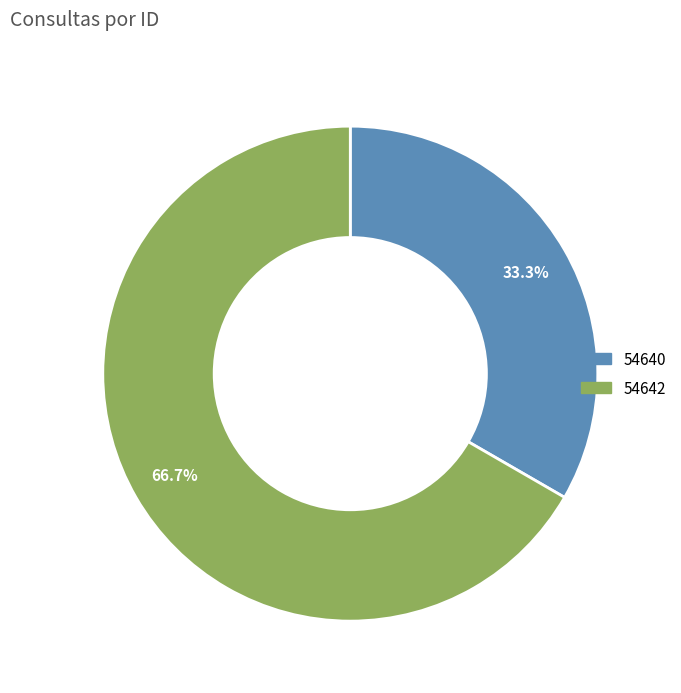

What is the total percentage of 54640 and 54642?

100.0%